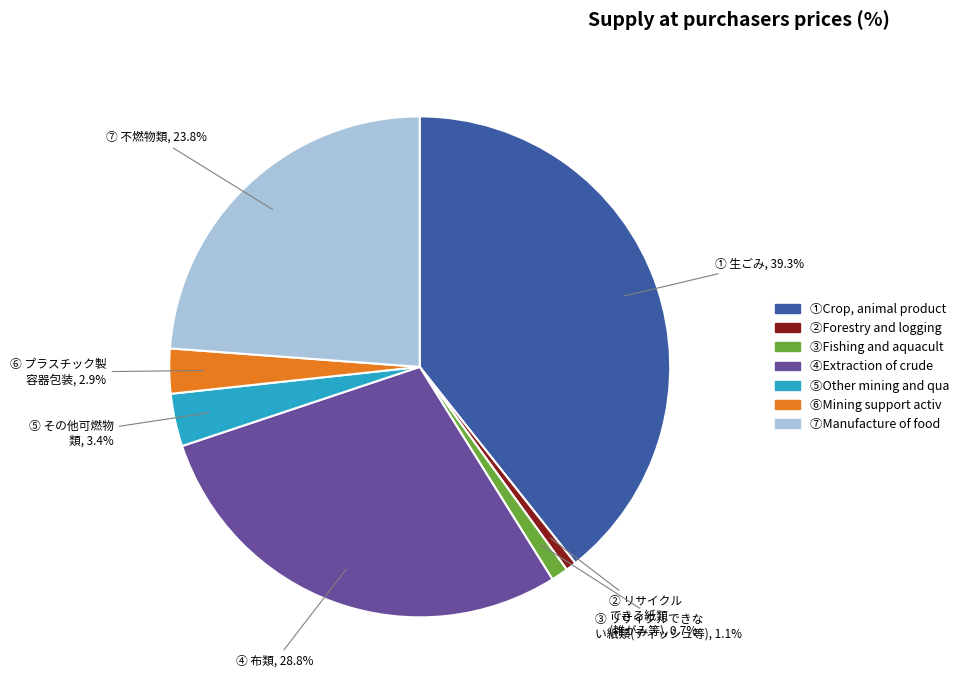

Is there any slice that represents more than half of the pie?

No